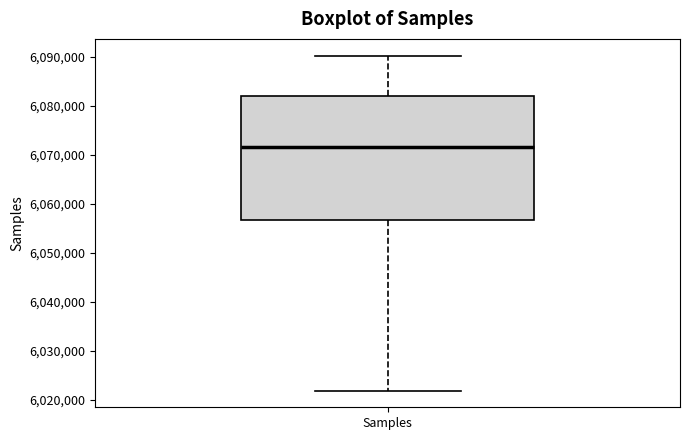

Read this box plot against the y-axis: the position of the median line, the range covered by the box, and the ends of both whiskers. The values are not printed on the chart, so give them approximately, as read against the axis.

median 6072000, box 6057000 to 6082000, whiskers 6022000 to 6090000